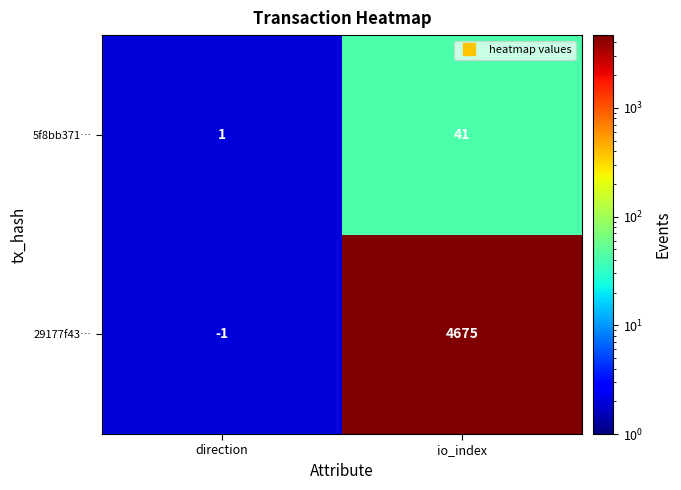

Which series has the largest range (max minus min)?

29177f43…